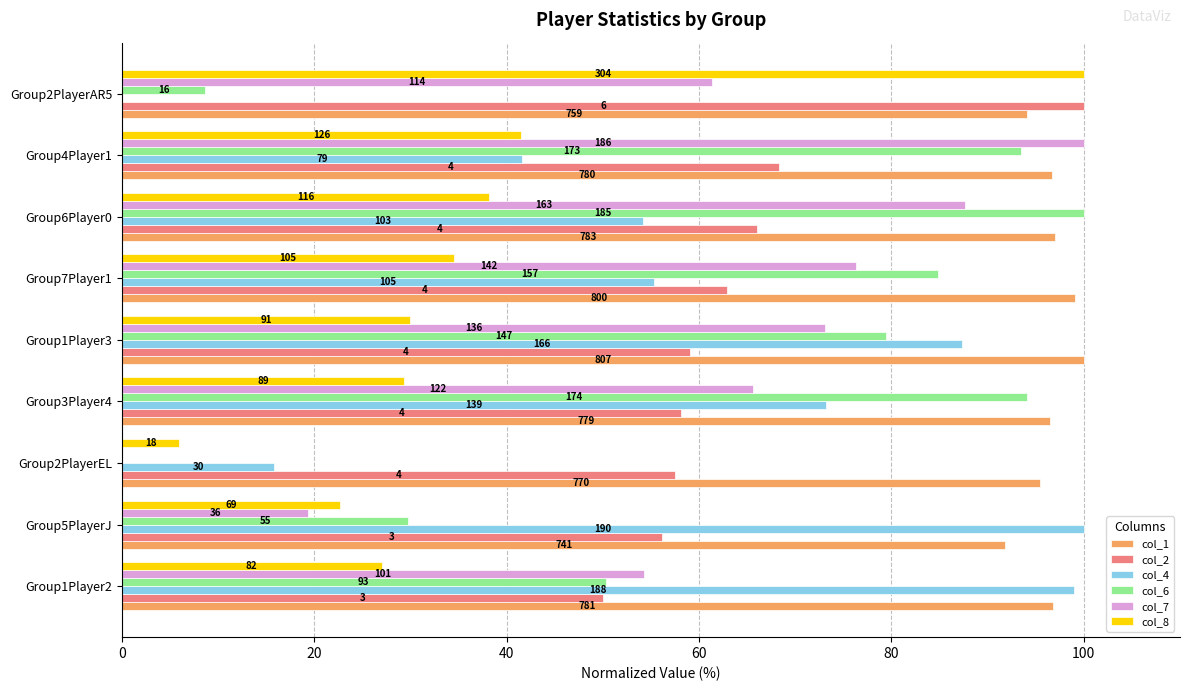

What are all the series names shown in the legend?

col_1, col_2, col_4, col_6, col_7, col_8